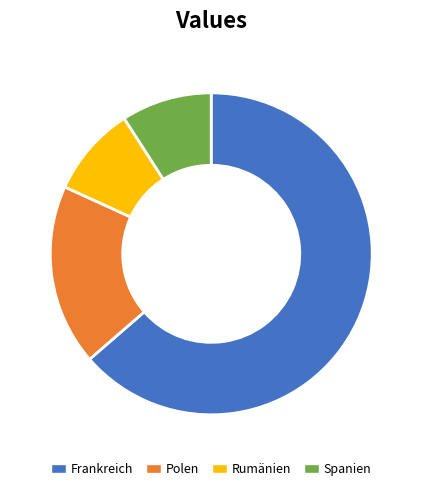

Is it true that Polen is 18% of the pie?

True